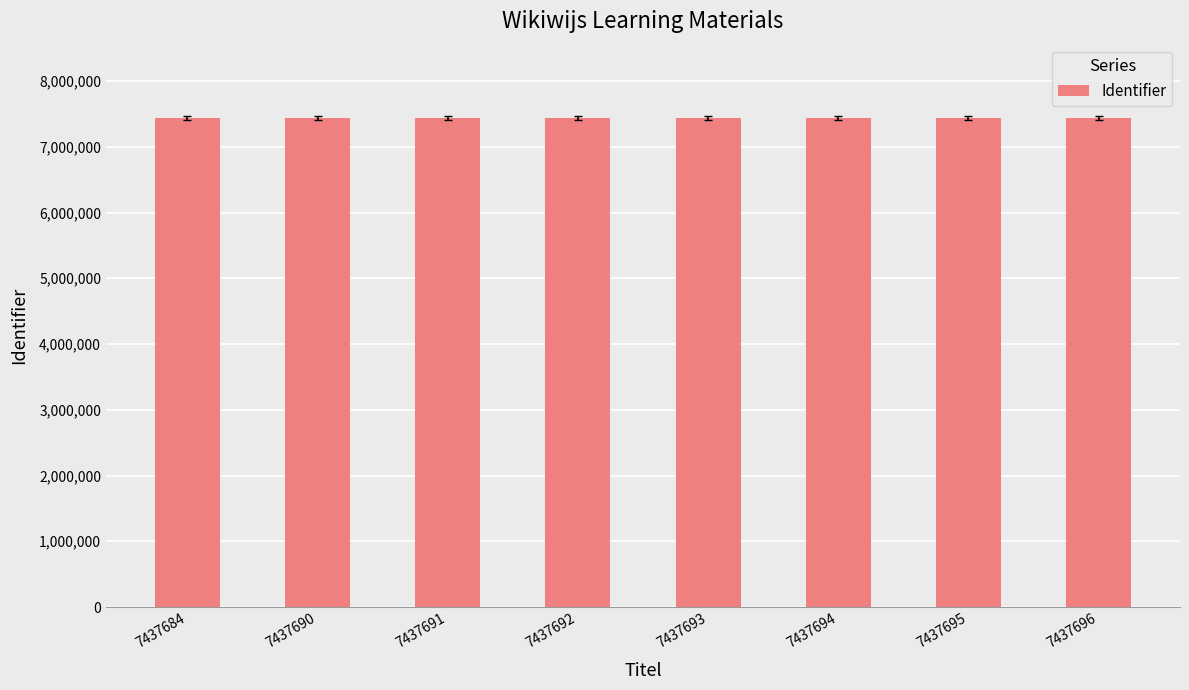

Is it true that the value at 7437684 is 7437684?

True